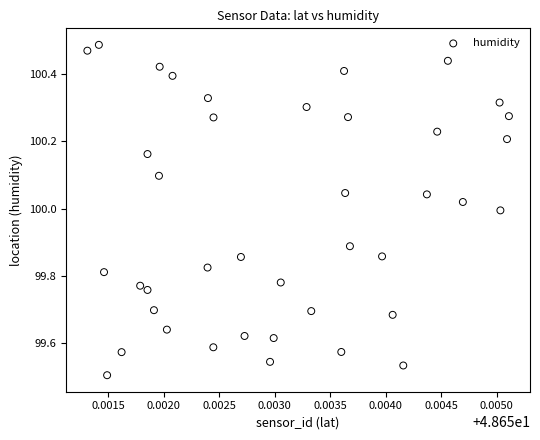

What is the range of Y values (max minus min)?

1.0